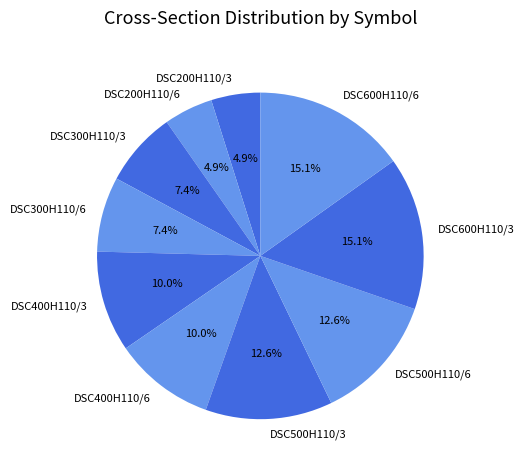

To the nearest percent, what portion does DSC400H110/3 represent?

10%